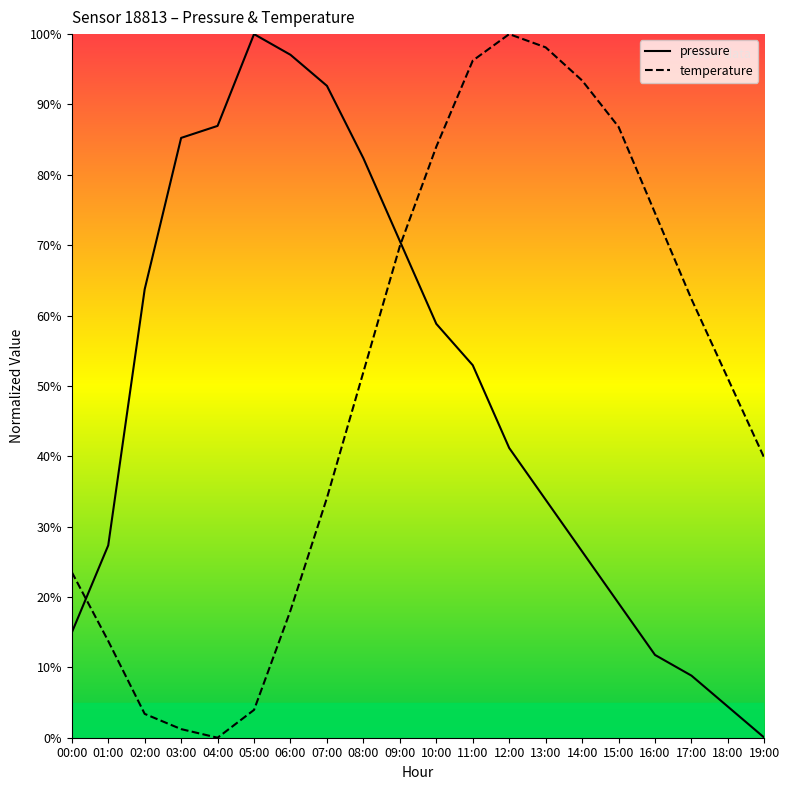

What is the average value of the temperature series?

50.3